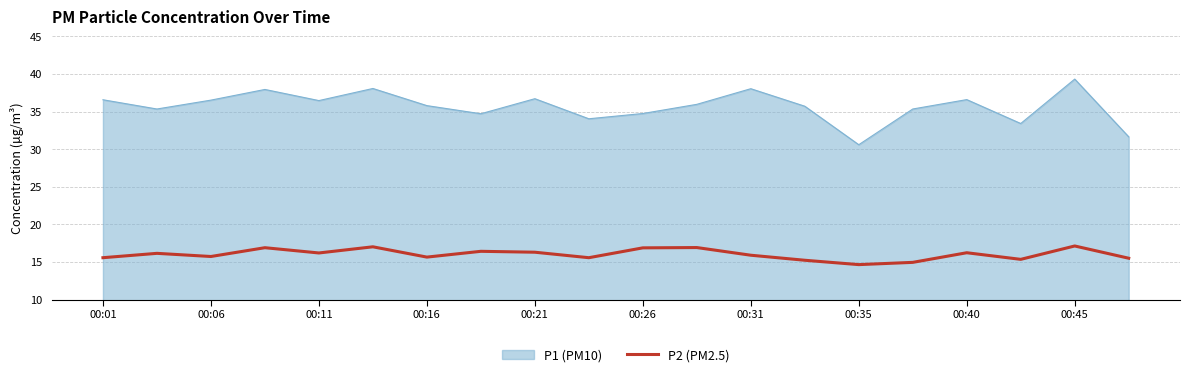

How many lines are shown in the chart?

2